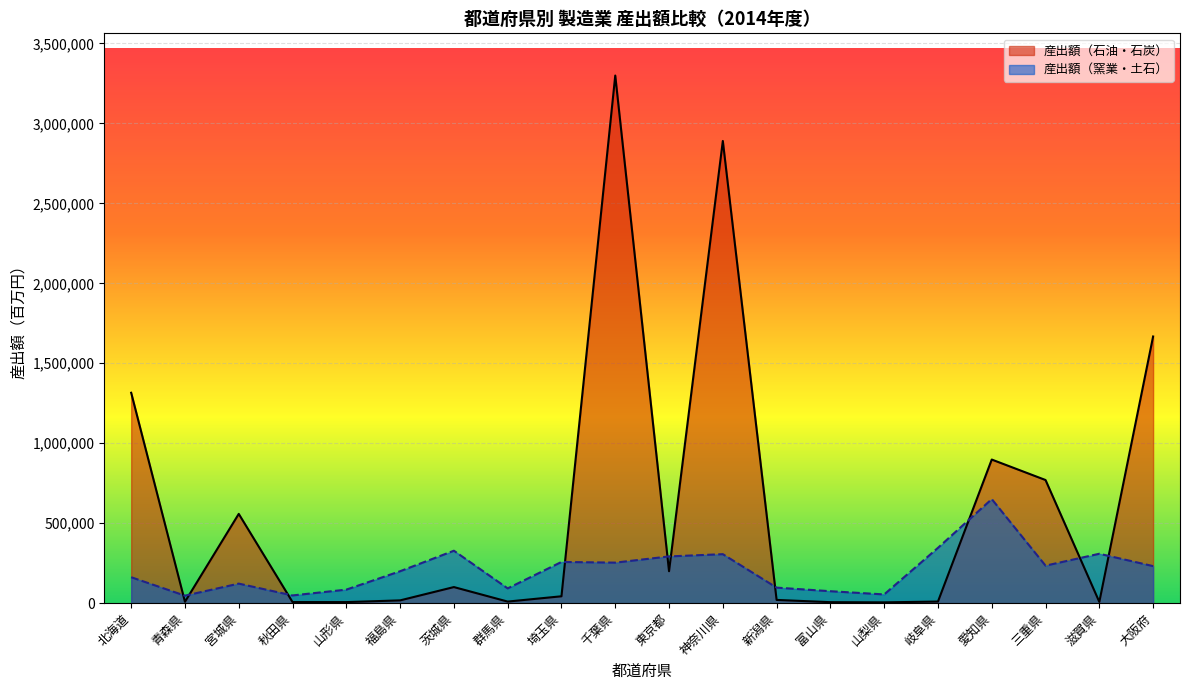

Reading left to right, what are all the values shown in this chart?

産出額（石油・石炭）: 1315539	8675	558285	6905	6727	17453	100690	9990	43095	3298958	199810	2889882	20323	6269	5139	10142	898020	770007	7916	1667387
産出額（窯業・土石）: 162335	46925	122284	48375	84736	199780	327971	92438	257763	253495	292324	306416	97240	74828	54683	346078	650731	234585	309016	231730